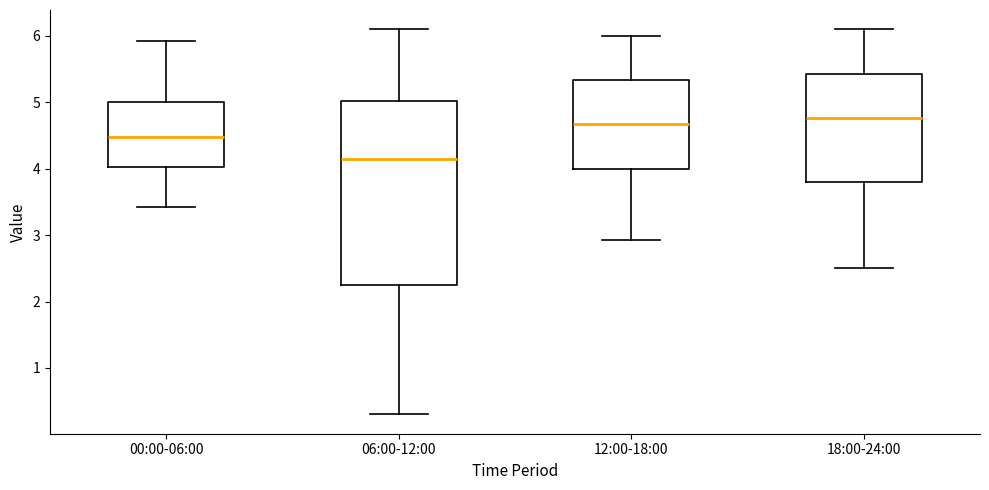

Reading left to right, read every box against the y-axis: the position of its median line, the range the box covers, and the ends of its whiskers. The values are not printed on the chart, so give them approximately, as read against the axis.

00:00-06:00: median 4.5, box 4.0 to 5.0, whiskers 3.4 to 5.9
06:00-12:00: median 4.2, box 2.3 to 5.0, whiskers 0.3 to 6.1
12:00-18:00: median 4.7, box 4.0 to 5.3, whiskers 2.9 to 6.0
18:00-24:00: median 4.8, box 3.8 to 5.4, whiskers 2.5 to 6.1